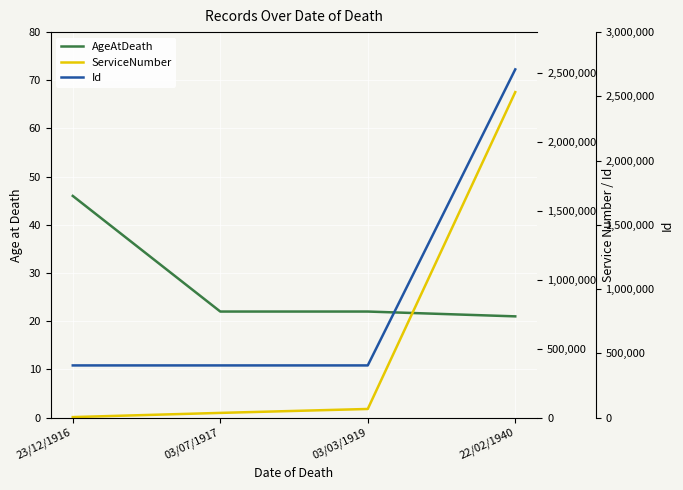

Reading left to right, extract all data points from this chart.

AgeAtDeath: 23/12/1916=46	03/07/1917=22	03/03/1919=22	22/02/1940=21
ServiceNumber: 23/12/1916=3198	03/07/1917=33695	03/03/1919=62216	22/02/1940=2363954
Id: 23/12/1916=405634	03/07/1917=405635	03/03/1919=405636	22/02/1940=2709819